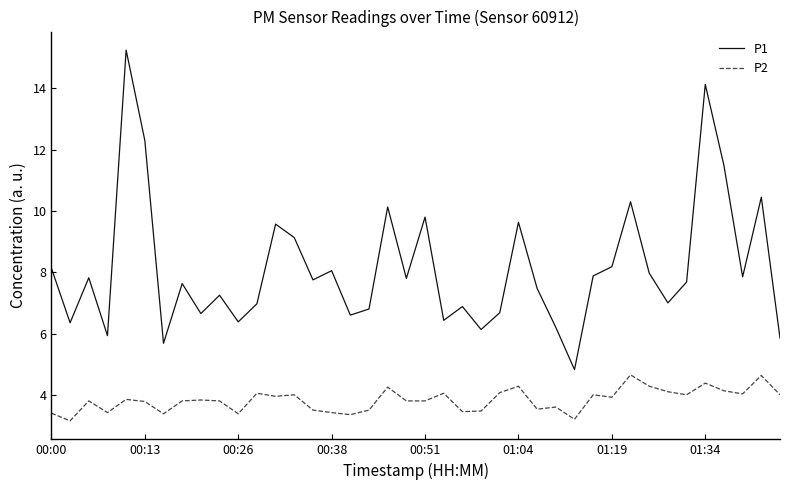

Which series has the largest total across all categories?

P1